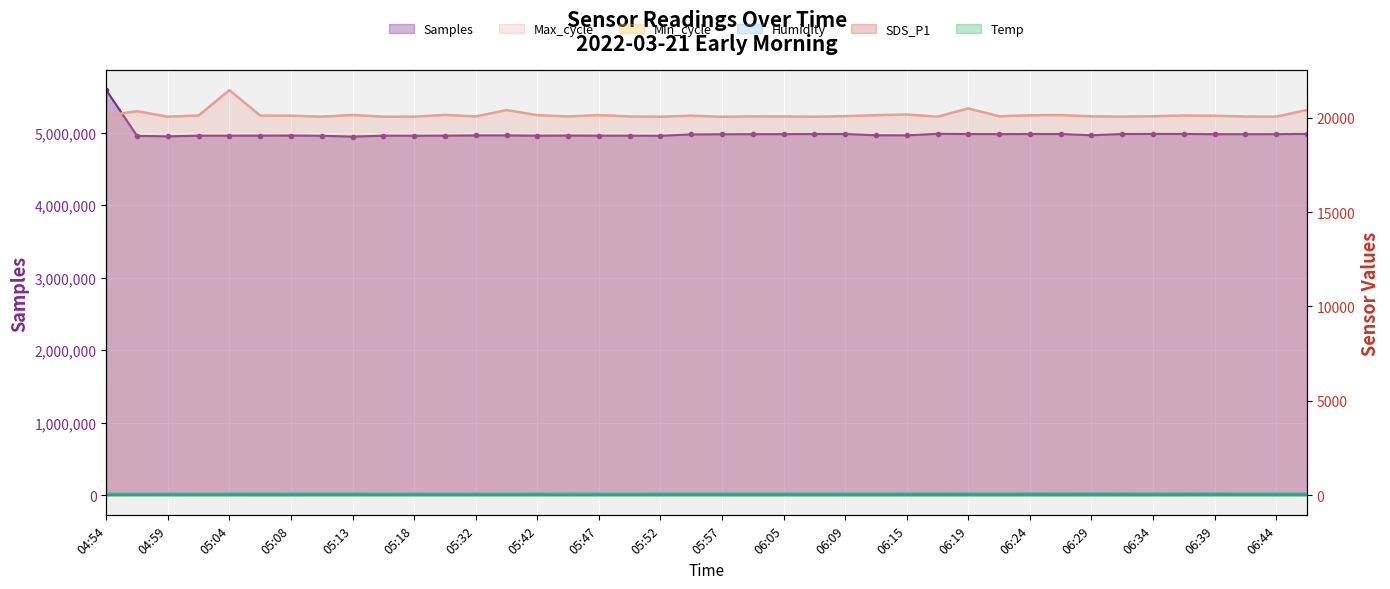

At which label does Max_cycle reach its peak?

05:04